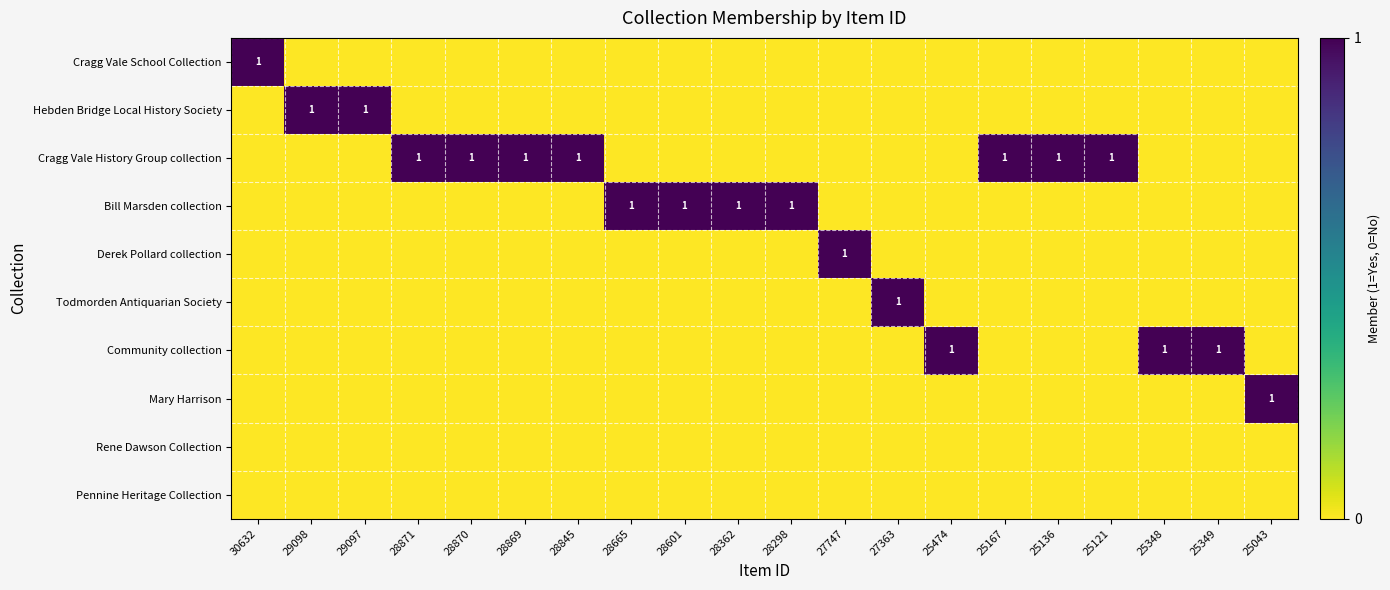

Count the number of data series in this chart.

10